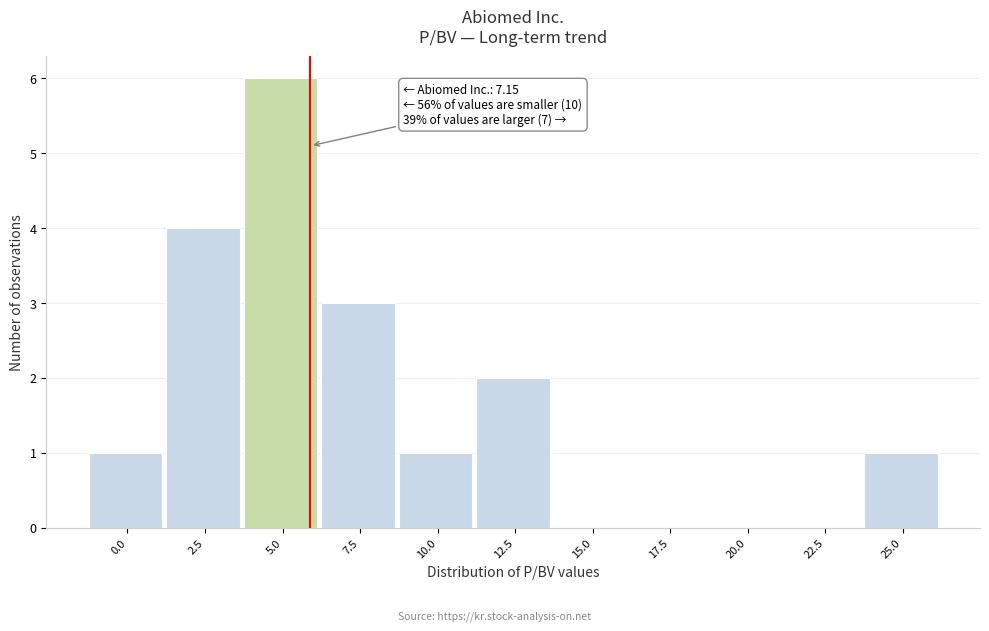

Reading left to right, transcribe all the data shown in this chart.

0.0=1	2.5=4	5.0=6	7.5=3	10.0=1	12.5=2	15.0=0	17.5=0	20.0=0	22.5=0	25.0=1